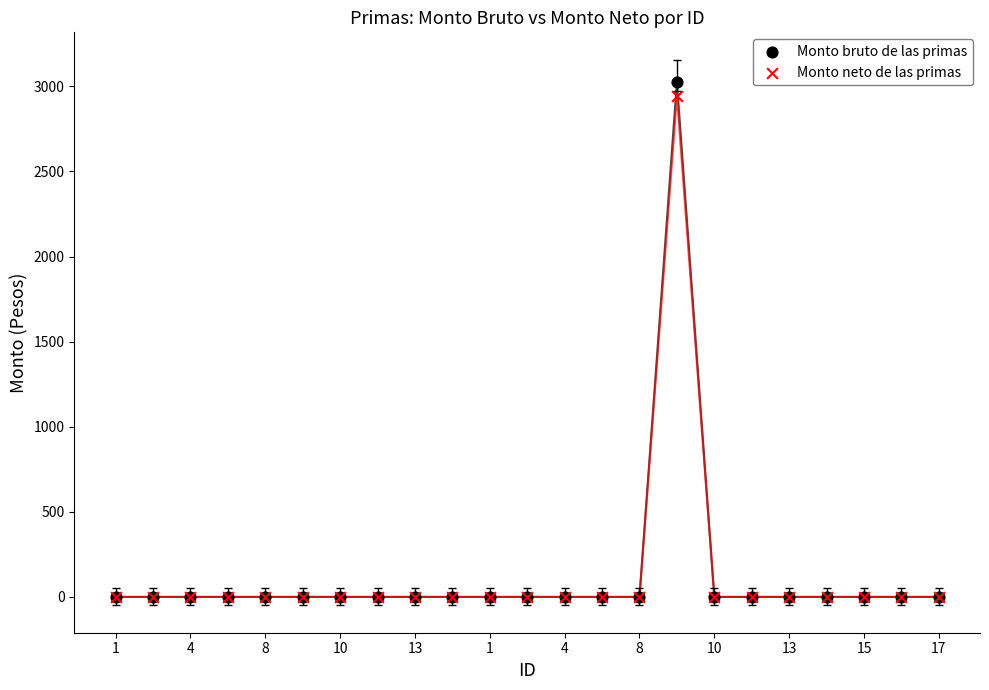

Which series reaches the maximum Y coordinate?

Monto bruto de las primas